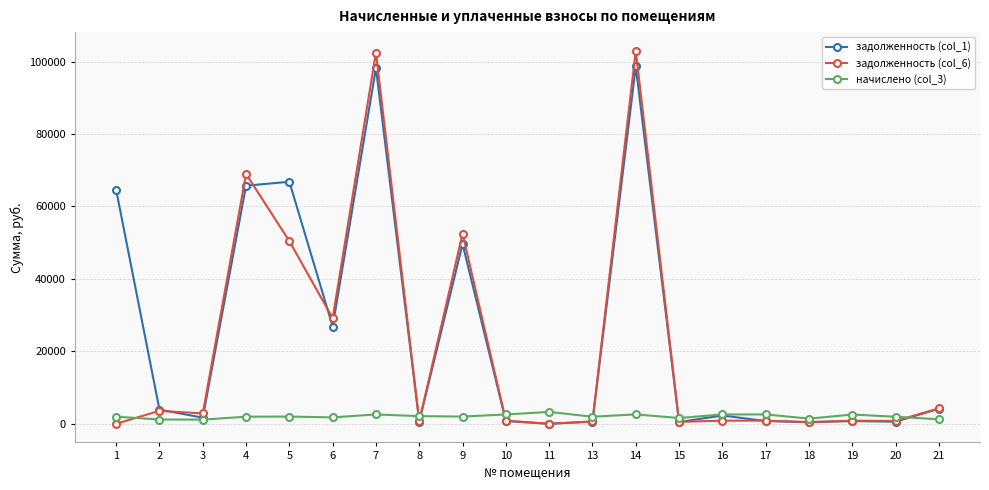

What is the highest value of the задолженность (col_6) series?

102979.2